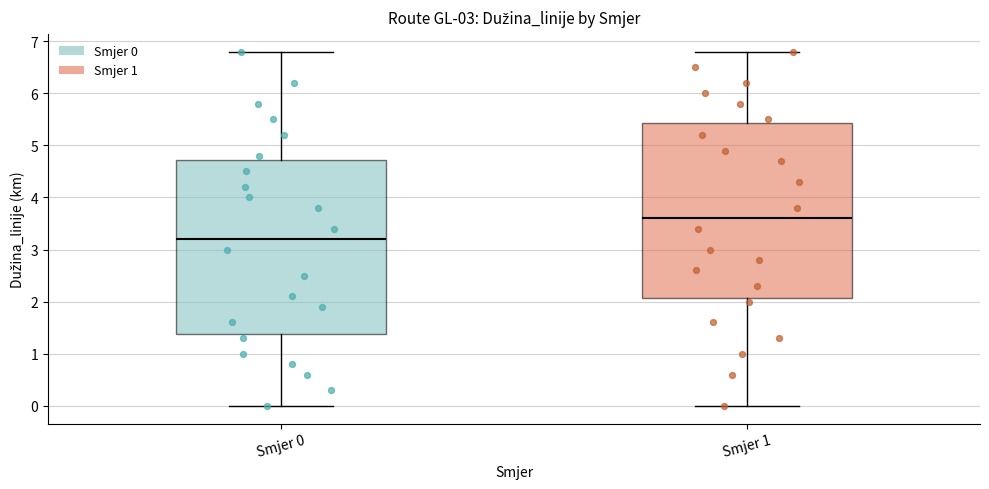

Which box has the highest median line?

Smjer 1